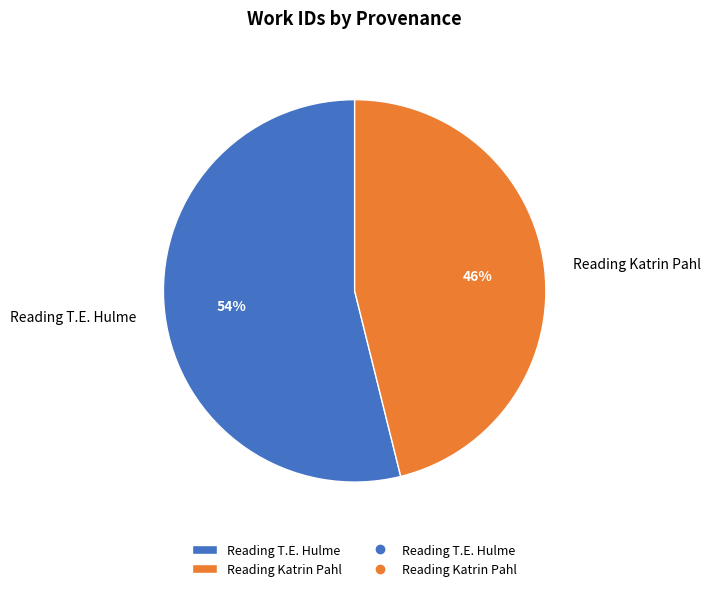

Combined, do Reading Katrin Pahl and Reading T.E. Hulme account for over 50%?

Yes